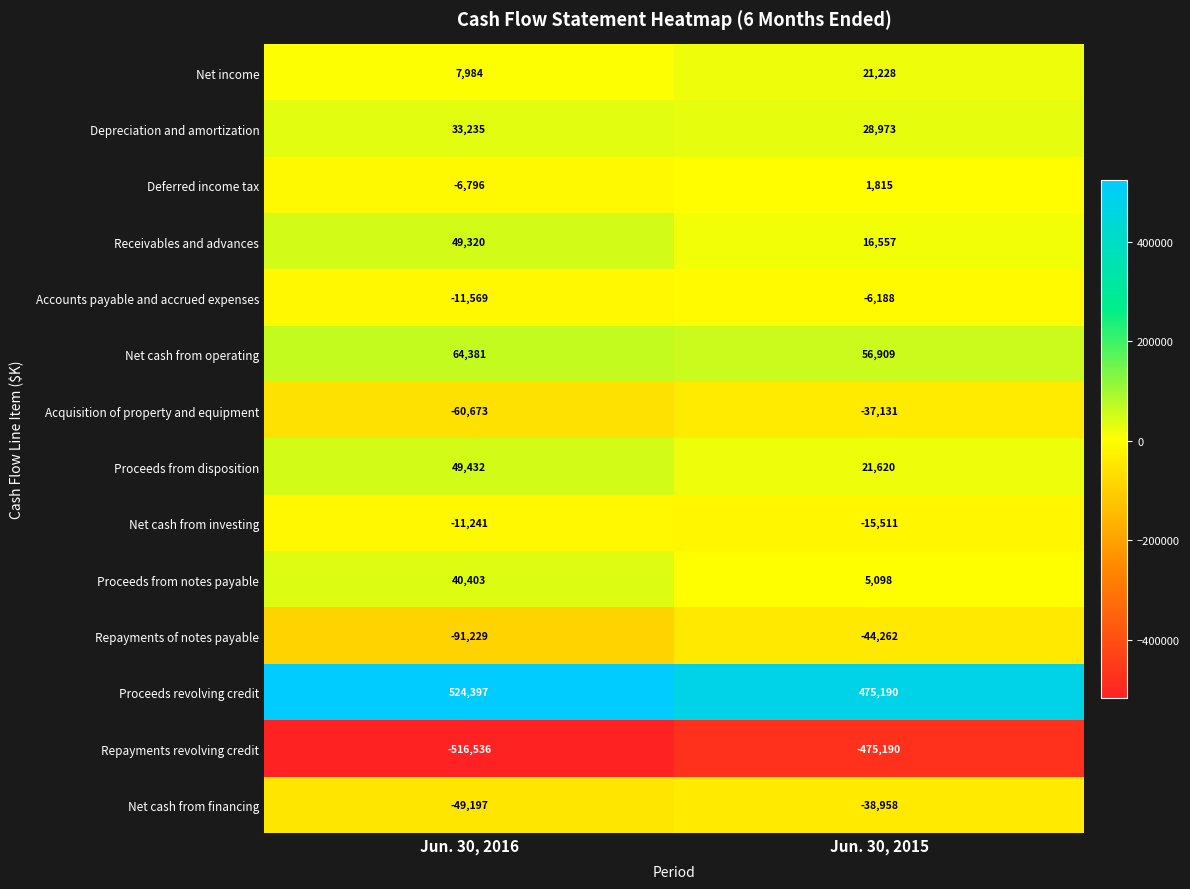

Reading left to right, list all the values displayed in this chart.

Net income: Jun. 30, 2016=7984	Jun. 30, 2015=21228
Depreciation and amortization: Jun. 30, 2016=33235	Jun. 30, 2015=28973
Deferred income tax: Jun. 30, 2016=-6796	Jun. 30, 2015=1815
Receivables and advances: Jun. 30, 2016=49320	Jun. 30, 2015=16557
Accounts payable and accrued expenses: Jun. 30, 2016=-11569	Jun. 30, 2015=-6188
Net cash from operating: Jun. 30, 2016=64381	Jun. 30, 2015=56909
Acquisition of property and equipment: Jun. 30, 2016=-60673	Jun. 30, 2015=-37131
Proceeds from disposition: Jun. 30, 2016=49432	Jun. 30, 2015=21620
Net cash from investing: Jun. 30, 2016=-11241	Jun. 30, 2015=-15511
Proceeds from notes payable: Jun. 30, 2016=40403	Jun. 30, 2015=5098
Repayments of notes payable: Jun. 30, 2016=-91229	Jun. 30, 2015=-44262
Proceeds revolving credit: Jun. 30, 2016=524397	Jun. 30, 2015=475190
Repayments revolving credit: Jun. 30, 2016=-516536	Jun. 30, 2015=-475190
Net cash from financing: Jun. 30, 2016=-49197	Jun. 30, 2015=-38958